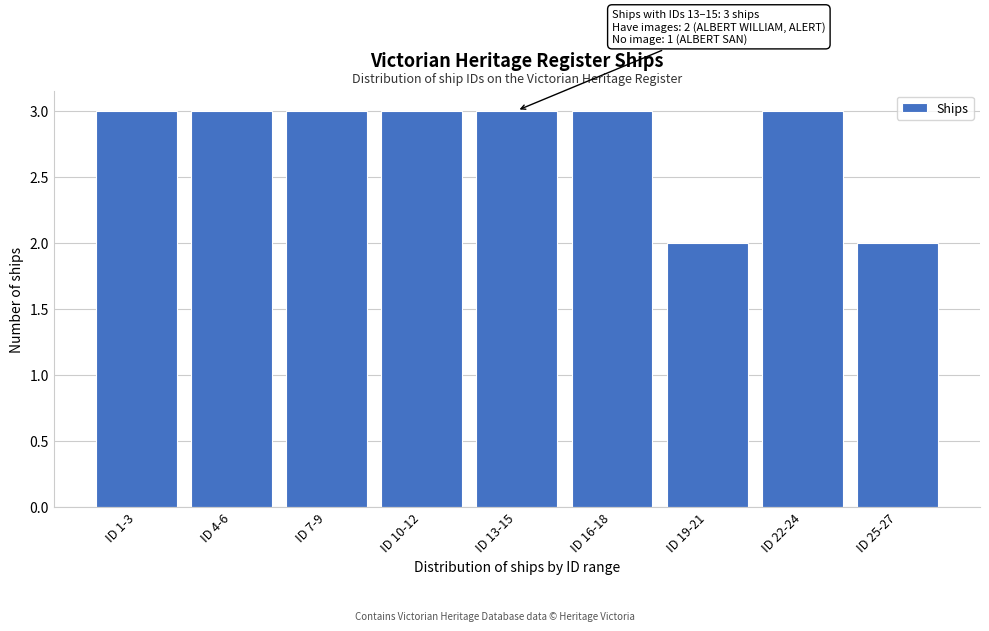

Reading left to right, extract all data points from this chart.

3	3	3	3	3	3	2	3	2